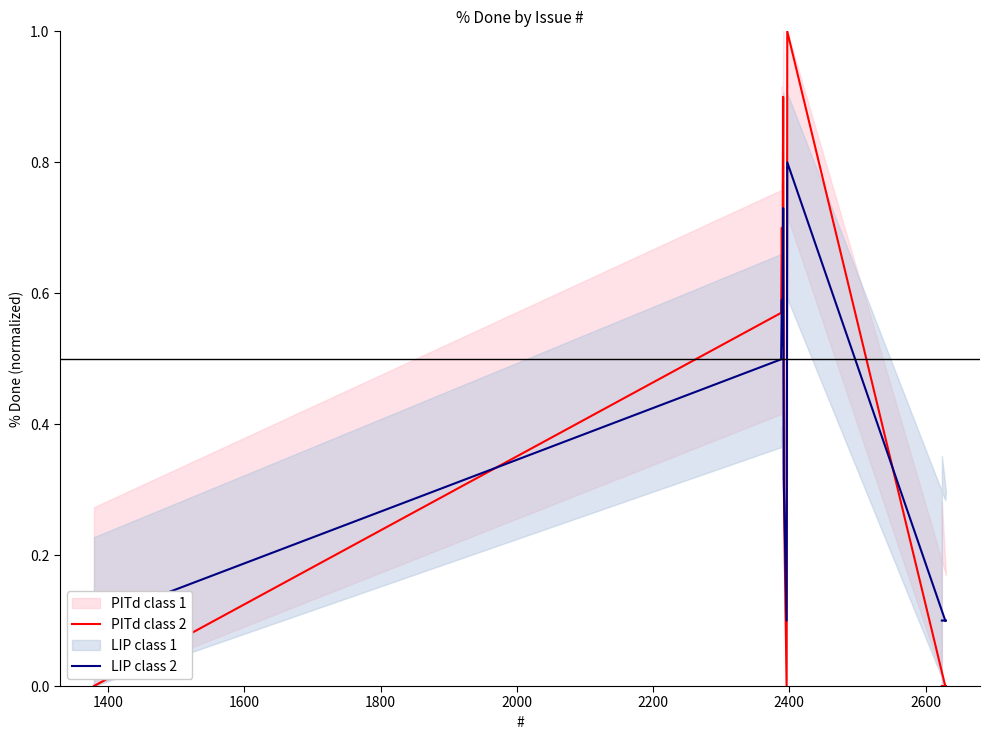

Rank the series by their average value, from highest to lowest.

PITd class 2, LIP class 2